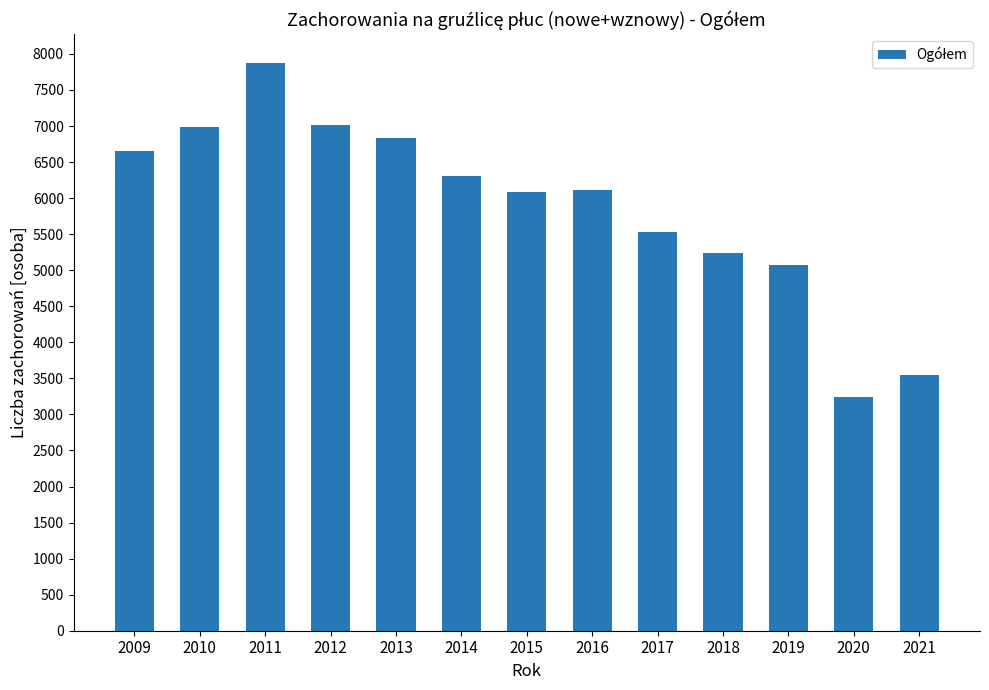

What is the difference between the second highest and minimum values?

3781